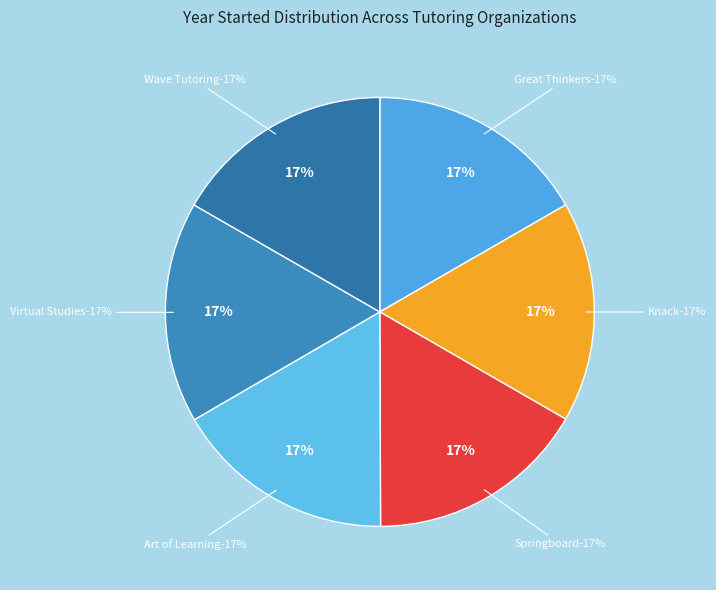

What percentage is the The Art of Learning slice, to the nearest percent?

17%